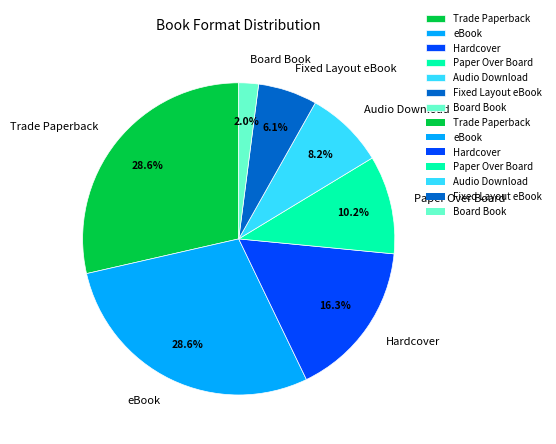

To the nearest percent, what is the average slice percentage?

14%